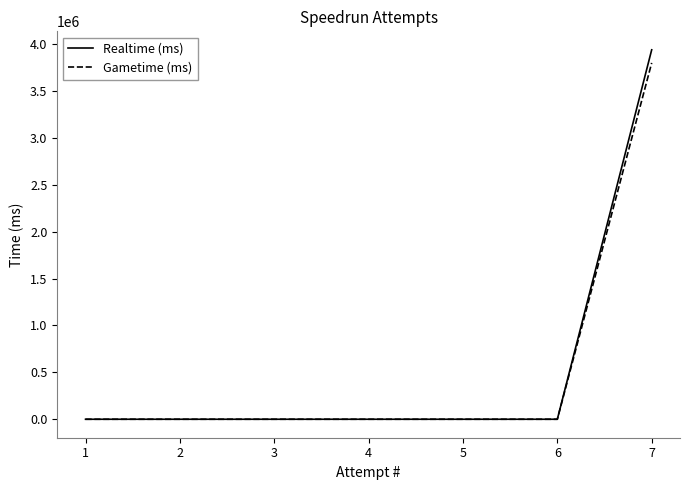

Is it true that Realtime (ms) equals 3939417 at 7?

True